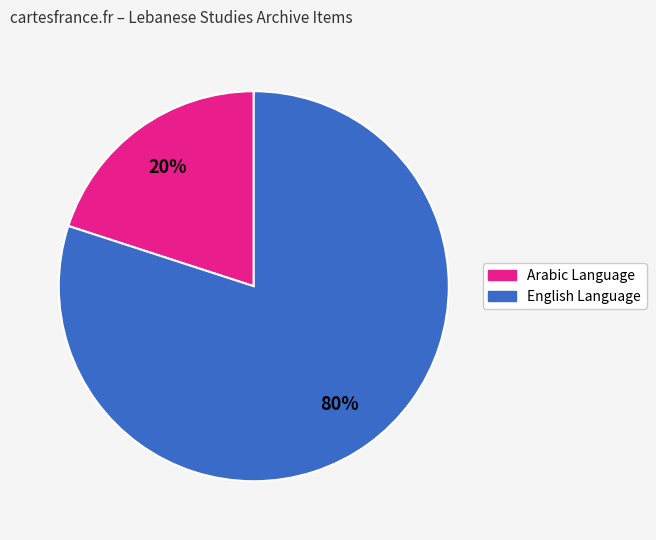

To the nearest percent, what is the difference between the largest and smallest slice percentages?

60%